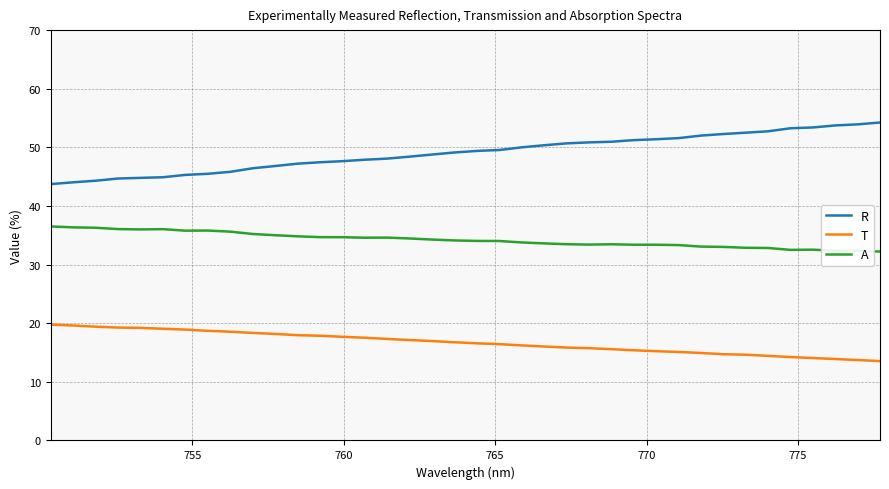

What is the difference between the maximum and minimum values in the A series?

4.3